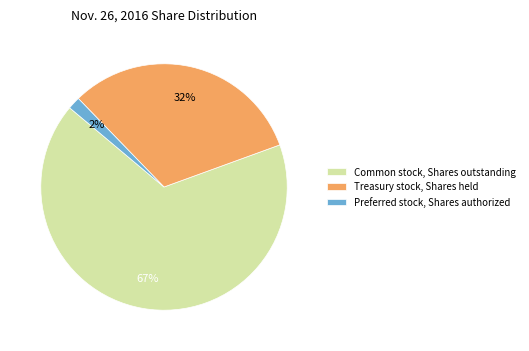

Which category has the biggest portion of the pie?

Common stock, Shares outstanding